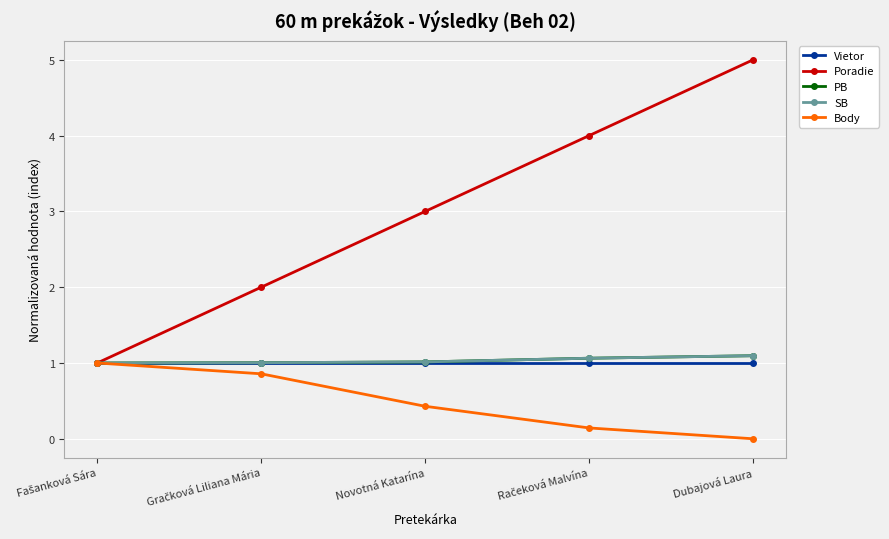

The value of Poradie at Novotná Katarína is 3.0. True or false?

True